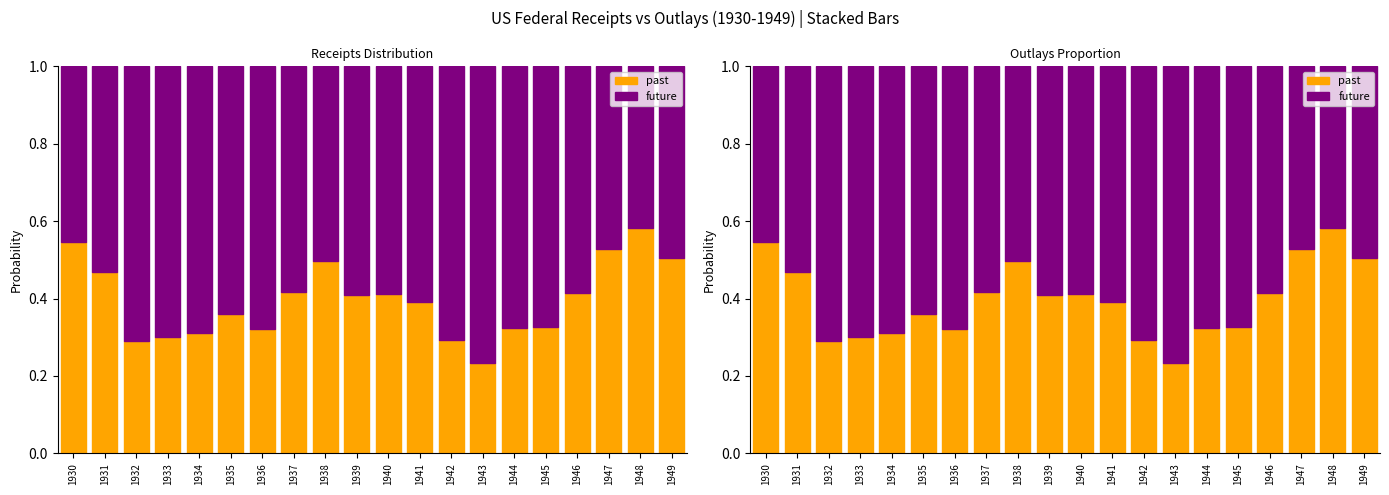

Reading left to right, what are all the values shown in this chart?

past: 1930=0.5	1931=0.5	1932=0.3	1933=0.3	1934=0.3	1935=0.4	1936=0.3	1937=0.4	1938=0.5	1939=0.4	1940=0.4	1941=0.4	1942=0.3	1943=0.2	1944=0.3	1945=0.3	1946=0.4	1947=0.5	1948=0.6	1949=0.5
future: 1930=0.5	1931=0.5	1932=0.7	1933=0.7	1934=0.7	1935=0.6	1936=0.7	1937=0.6	1938=0.5	1939=0.6	1940=0.6	1941=0.6	1942=0.7	1943=0.8	1944=0.7	1945=0.7	1946=0.6	1947=0.5	1948=0.4	1949=0.5